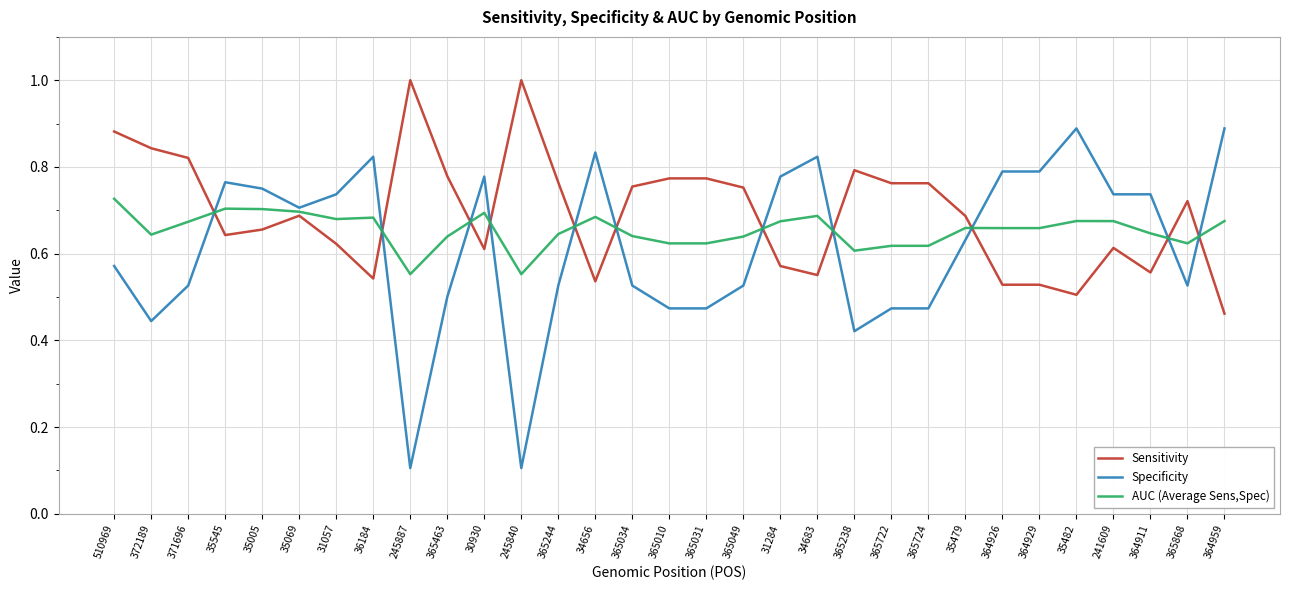

What position from the left is 35479?

24